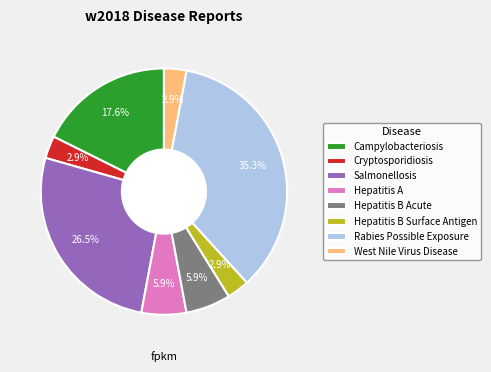

How many slices are in this pie chart?

8